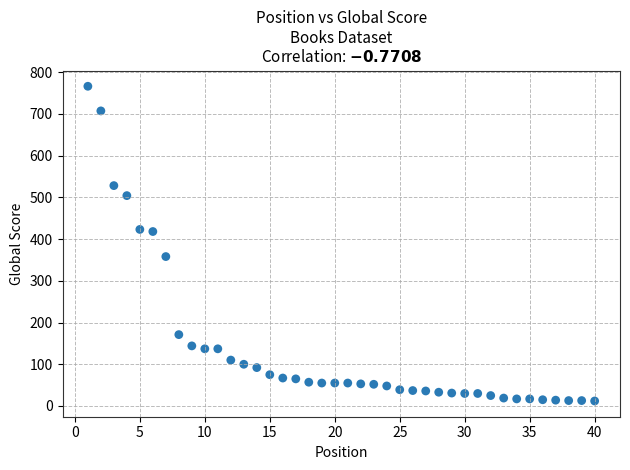

What is the range of X values (max minus min)?

39